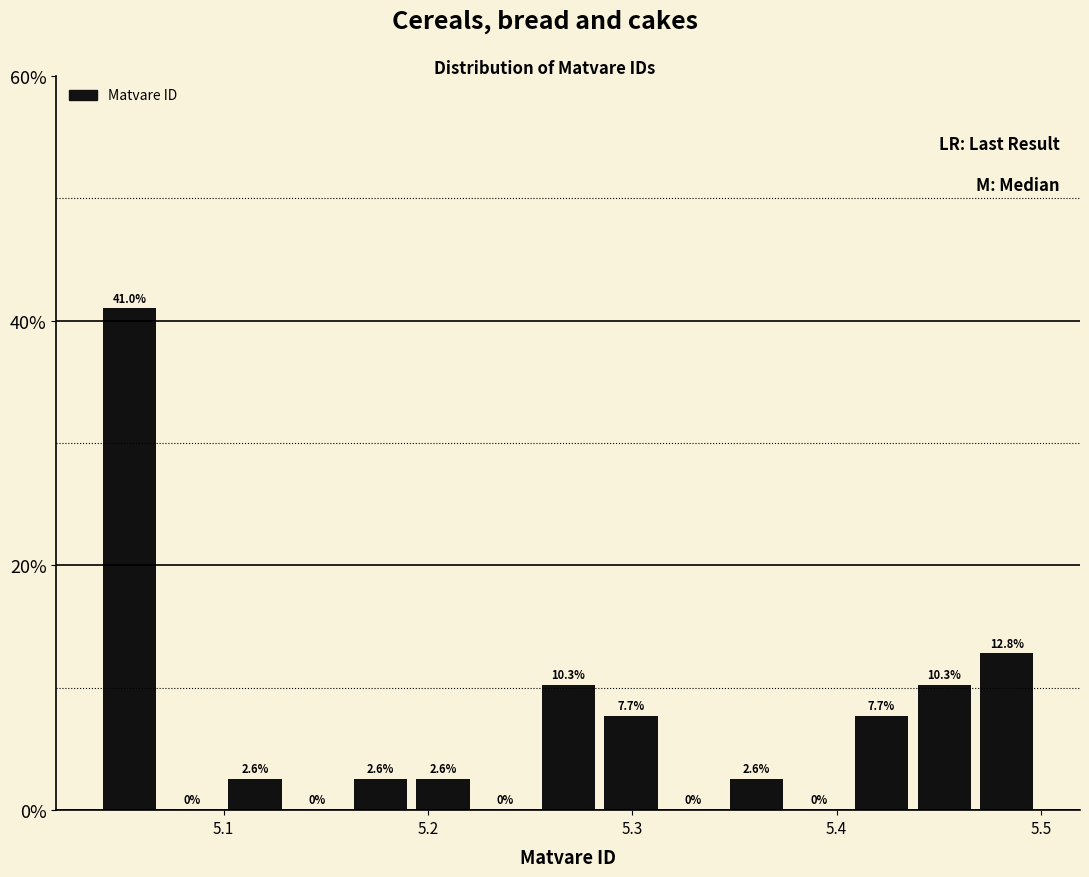

Around what value on the x-axis is the tallest bar? Give the approximate position of its centre, as read against the axis.

5.05